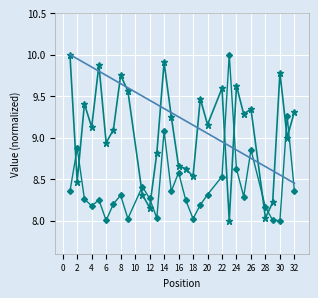

What is the maximum value shown in the chart?

10.0